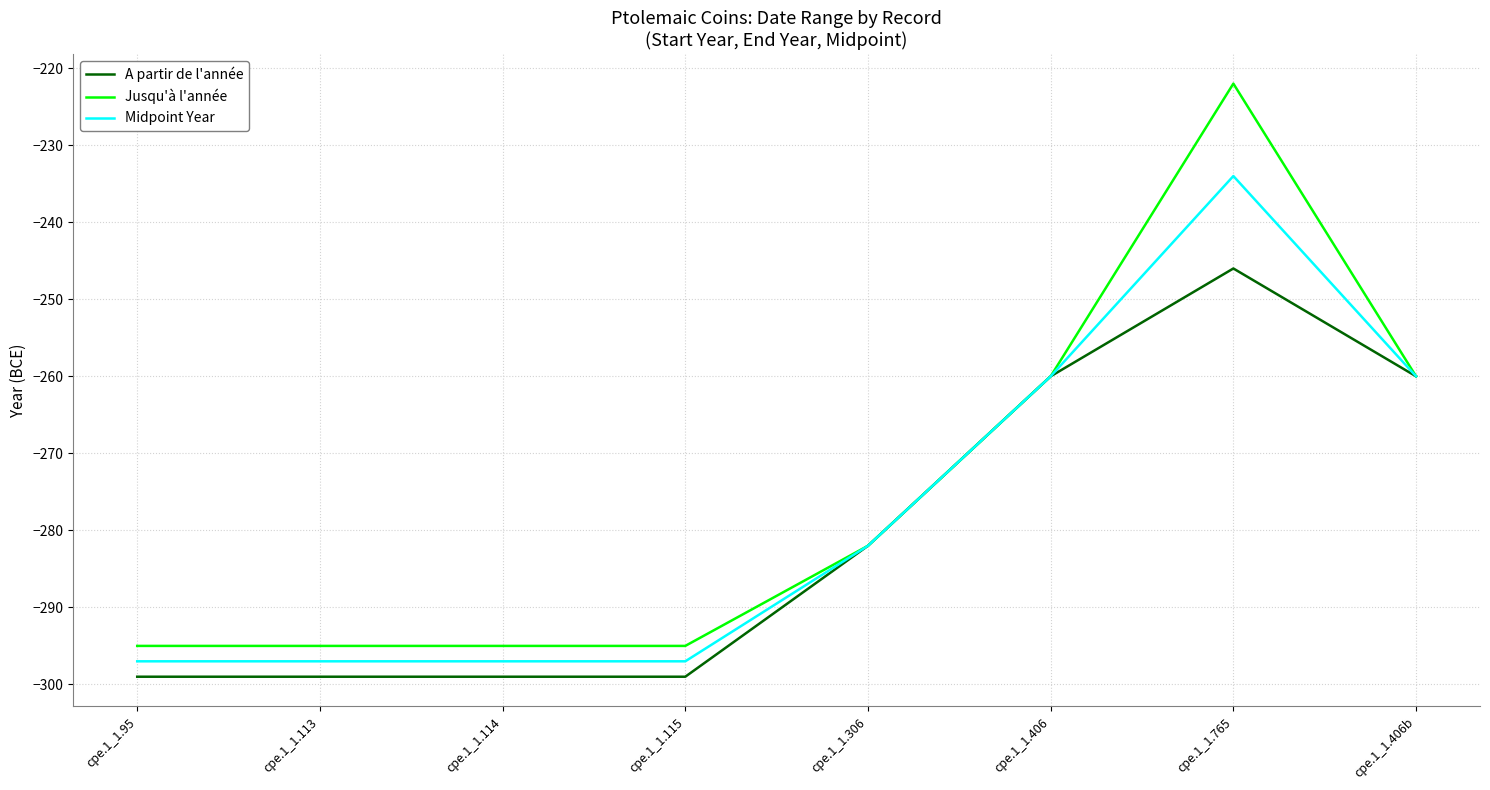

What position from the left is cpe.1_1.114?

3